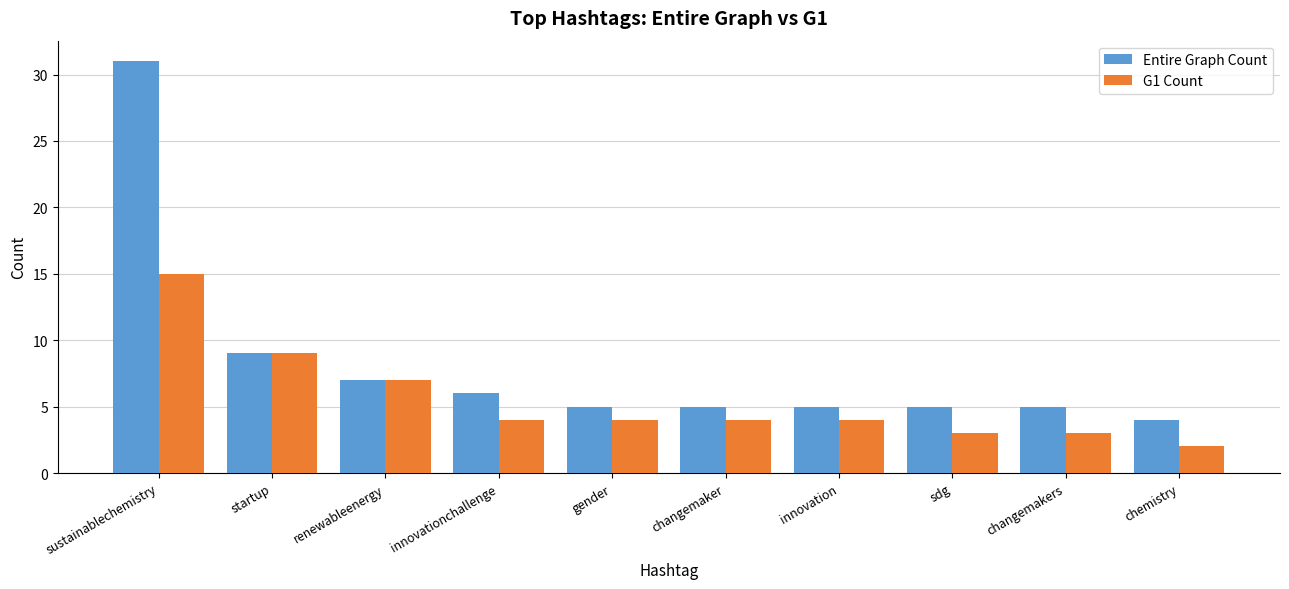

At which label does G1 Count reach its minimum?

chemistry